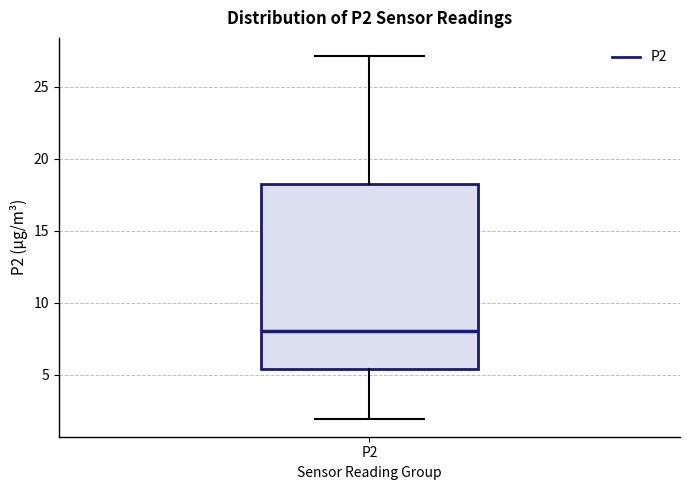

Read this box plot against the y-axis: the position of the median line, the range covered by the box, and the ends of both whiskers. The values are not printed on the chart, so give them approximately, as read against the axis.

median 8.0, box 5.5 to 18.0, whiskers 2.0 to 27.0